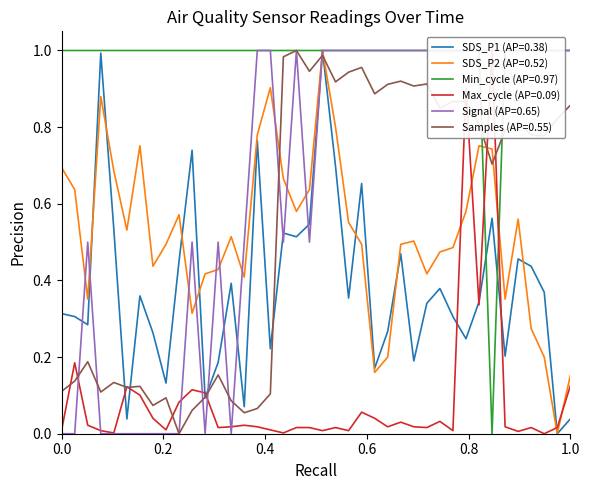

True or false: Samples (AP=0.55) and SDS_P2 (AP=0.52) cross at least once.

True